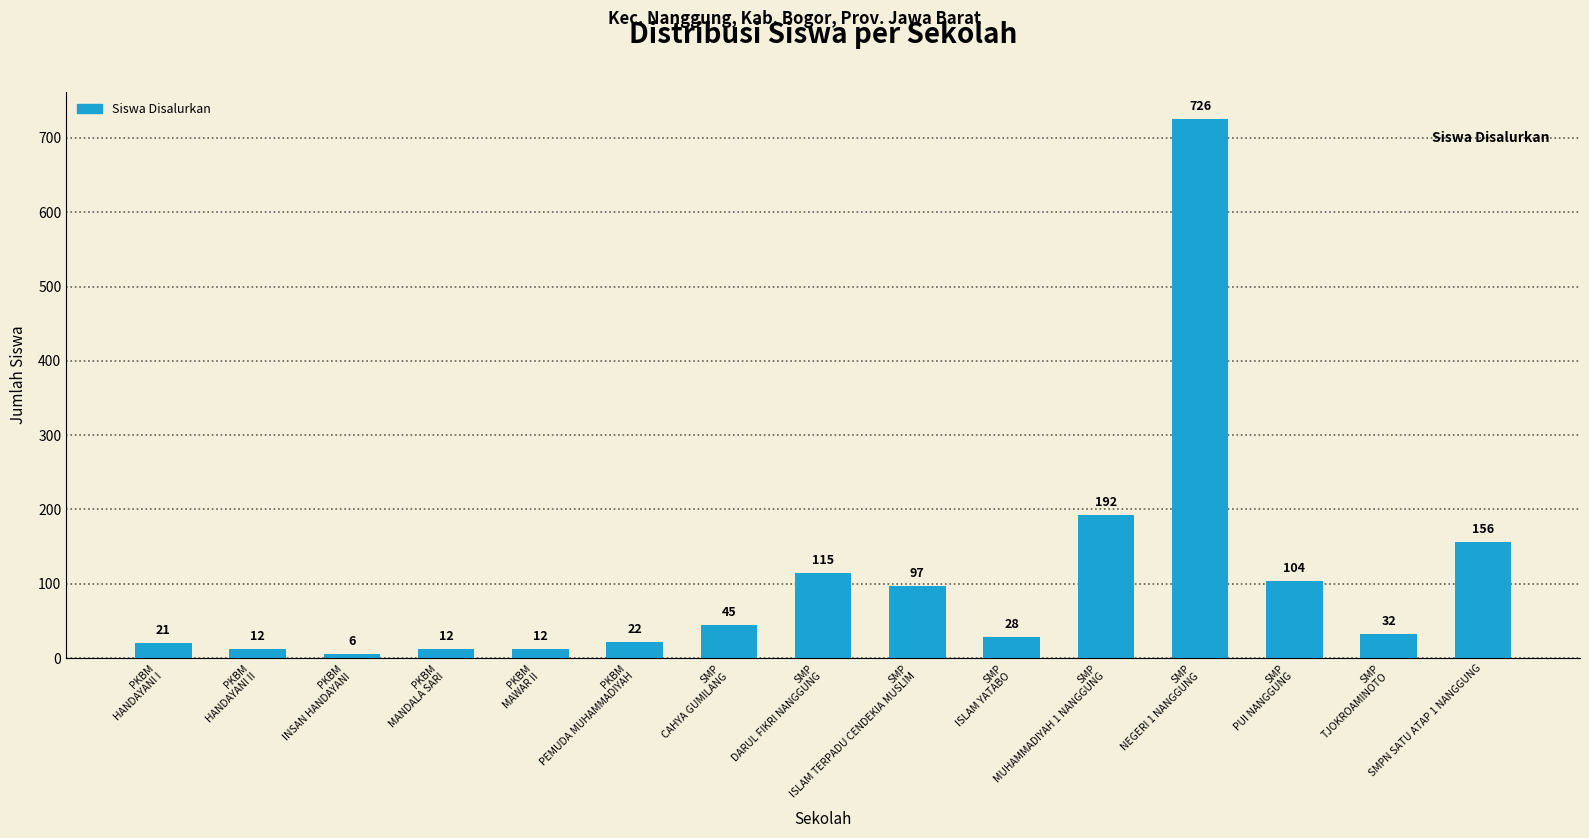

Does the chart contain any negative values?

No